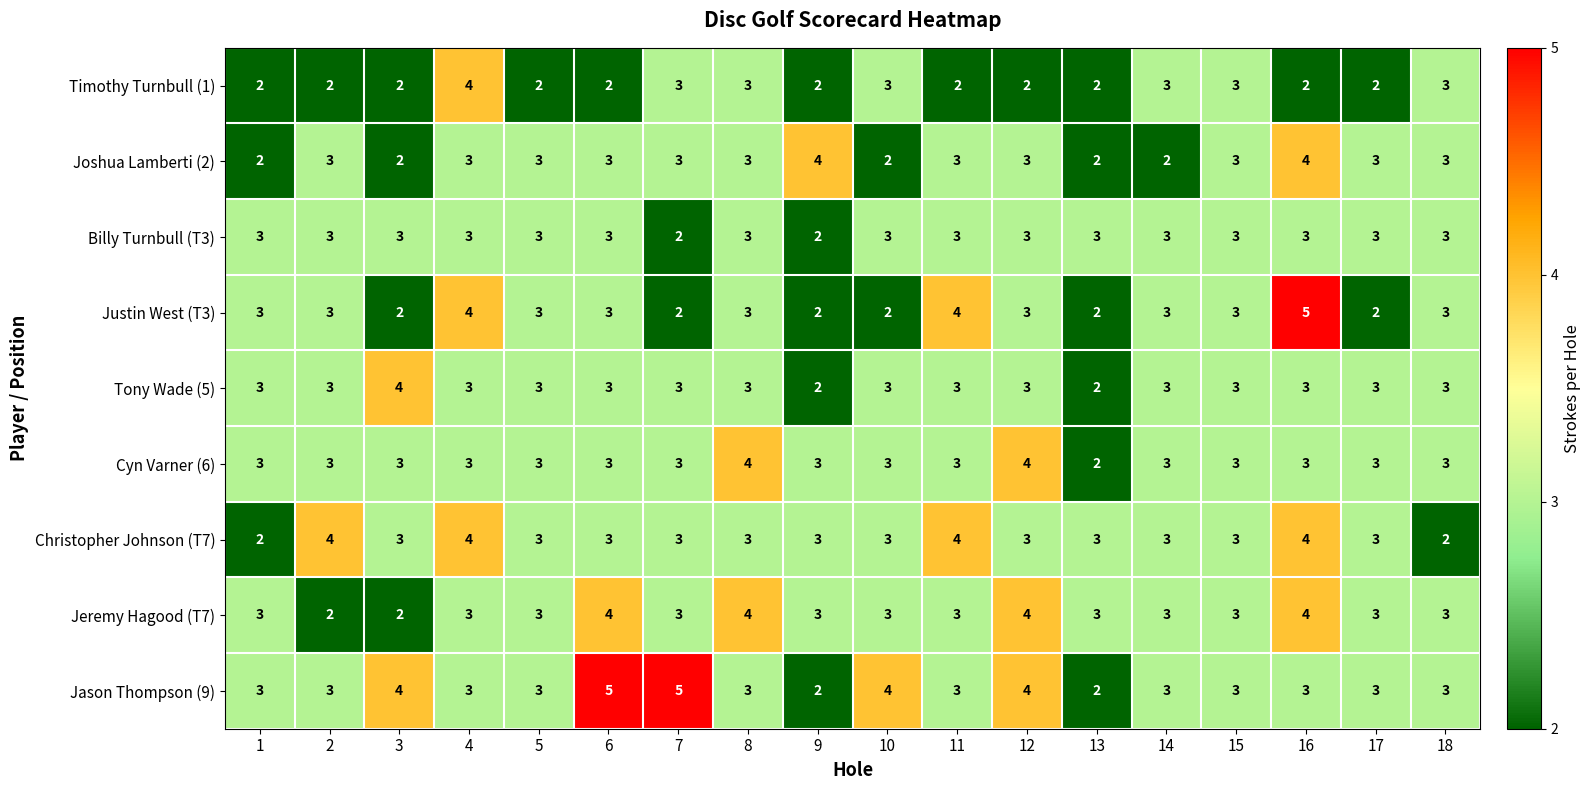

At which category is the sum across all series the highest?

16